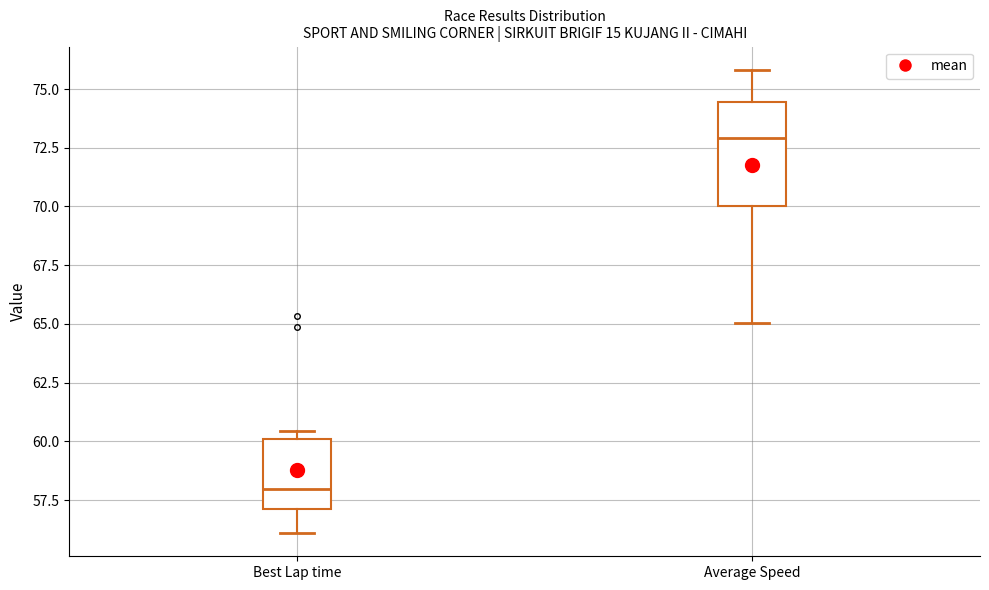

Reading left to right, transcribe this box plot: for each box, give where its median line is, the range the box spans, and where its two whiskers end, as read against the y-axis. The values are not printed on the chart, so give them approximately, as read against the axis.

Best Lap time: median 58.0, box 57.0 to 60.0, whiskers 56.0 to 60.5
Average Speed: median 73.0, box 70.0 to 74.5, whiskers 65.0 to 76.0